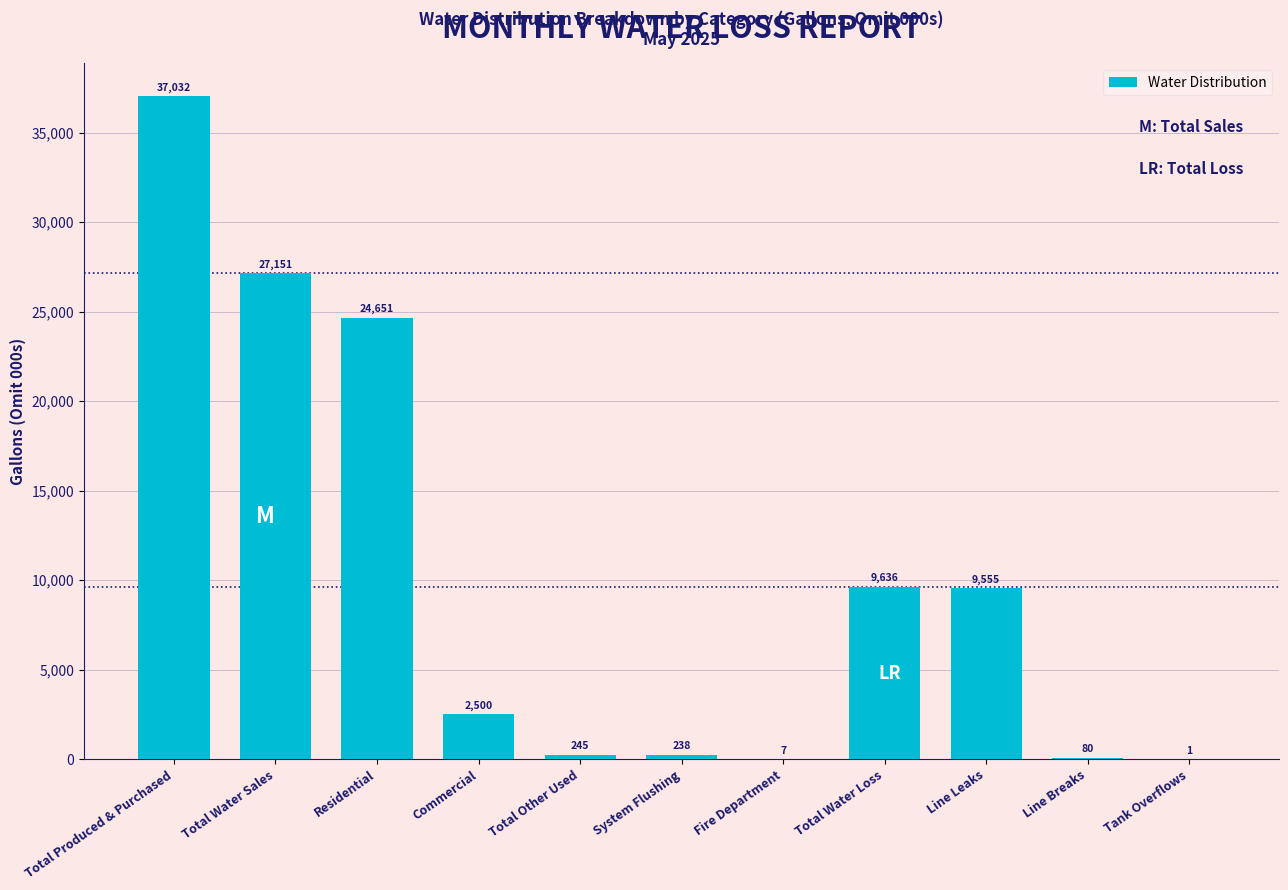

Reading left to right, what are all the values shown in this chart?

Total Produced & Purchased=37032	Total Water Sales=27151	Residential=24651	Commercial=2500	Total Other Used=245	System Flushing=238	Fire Department=7	Total Water Loss=9636	Line Leaks=9555	Line Breaks=80	Tank Overflows=1